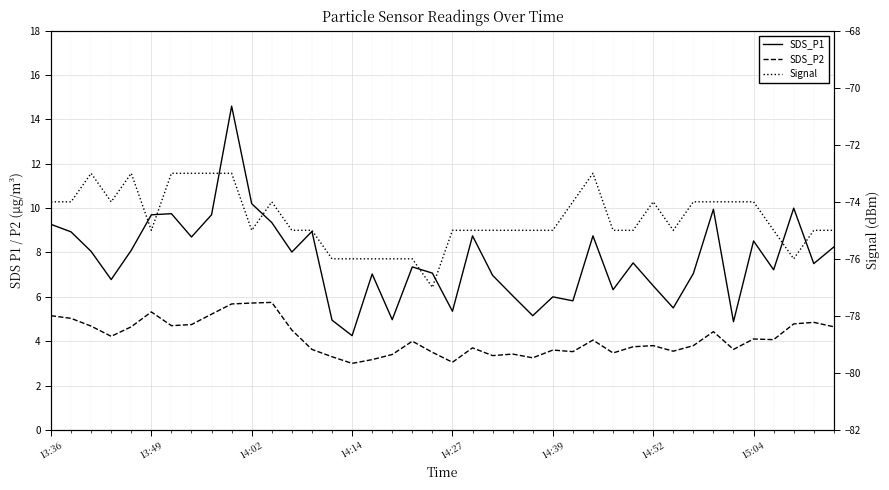

Is the value of Signal at 27 greater than the value of SDS_P2 at 13:49?

No